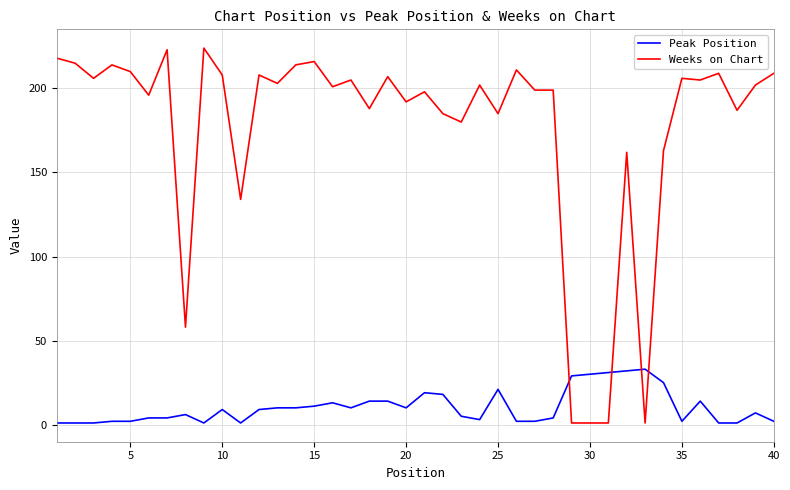

Which series has the widest spread of values?

Weeks on Chart